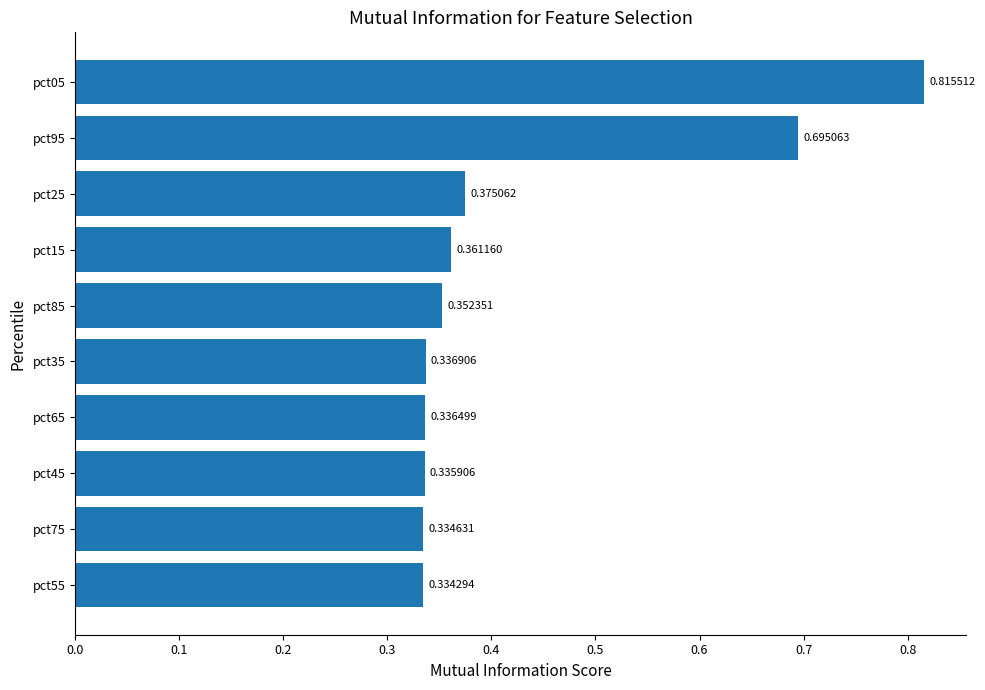

How many values are between 0 and 1?

10